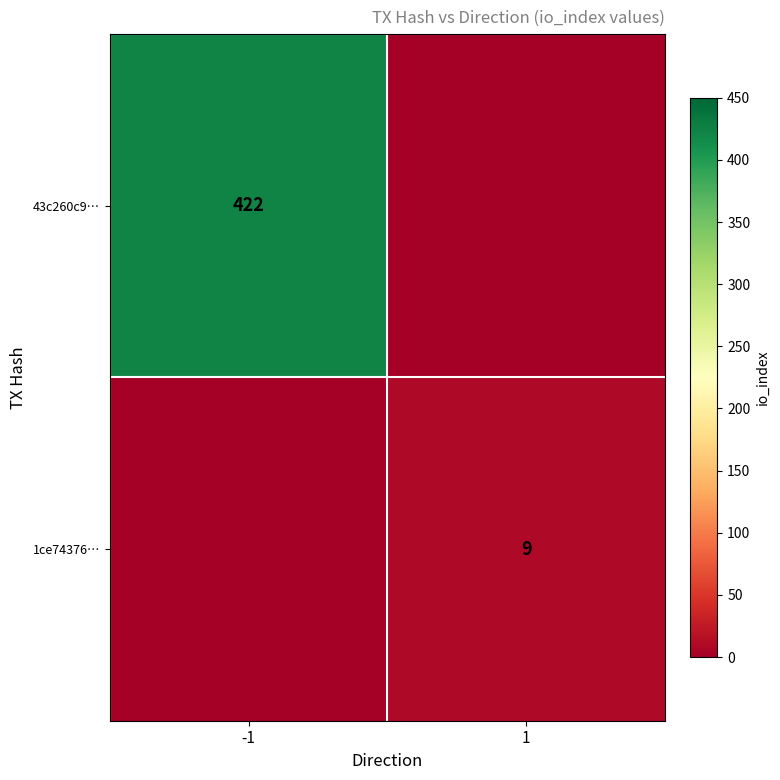

Is it true that 43c260c9… equals 422 at -1?

True